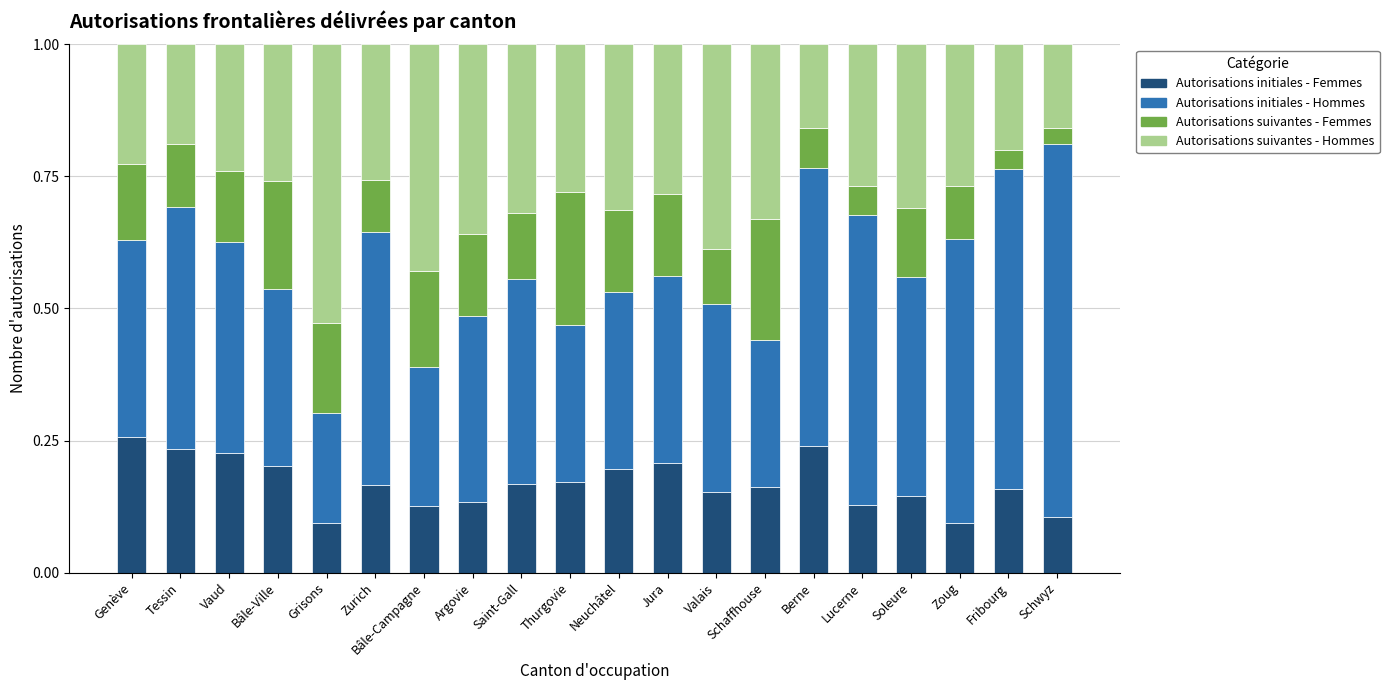

What is the total value across all series at Thurgovie?

1.0